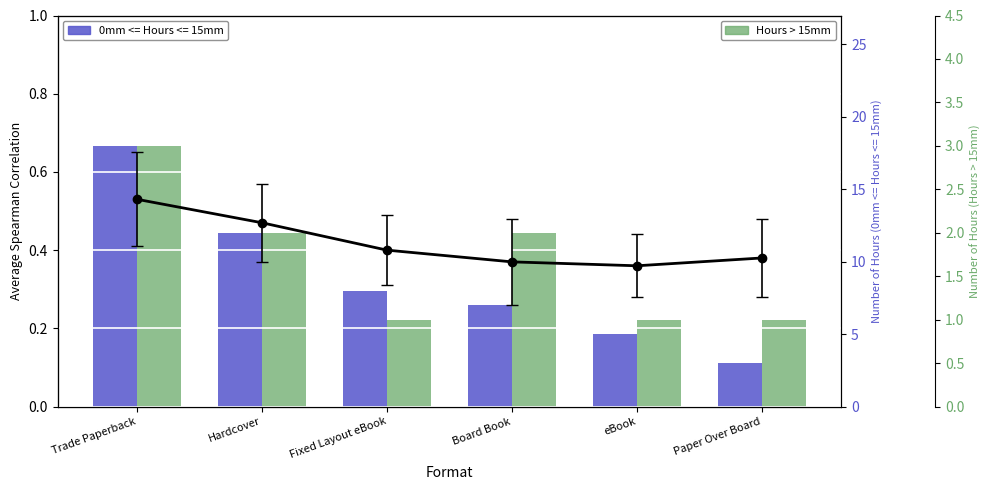

Count the number of categories in the chart.

6